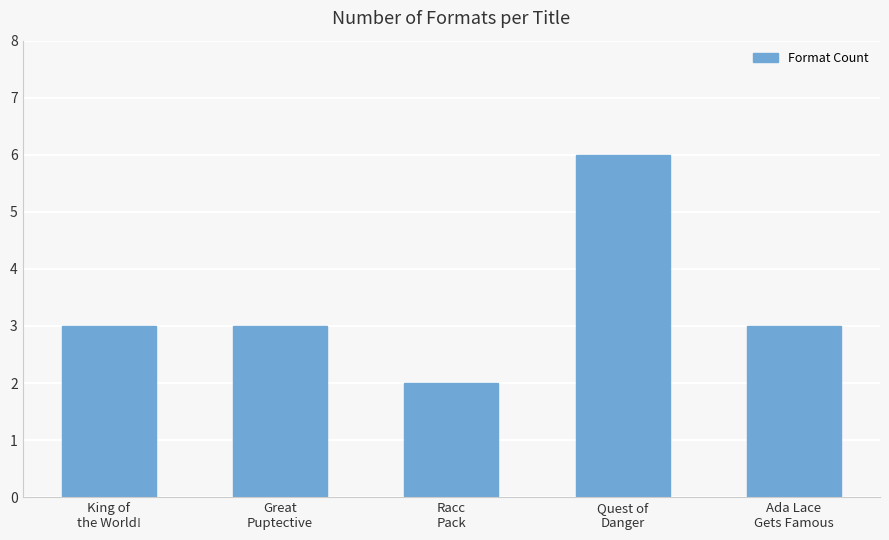

What is the minimum value shown in the chart?

2